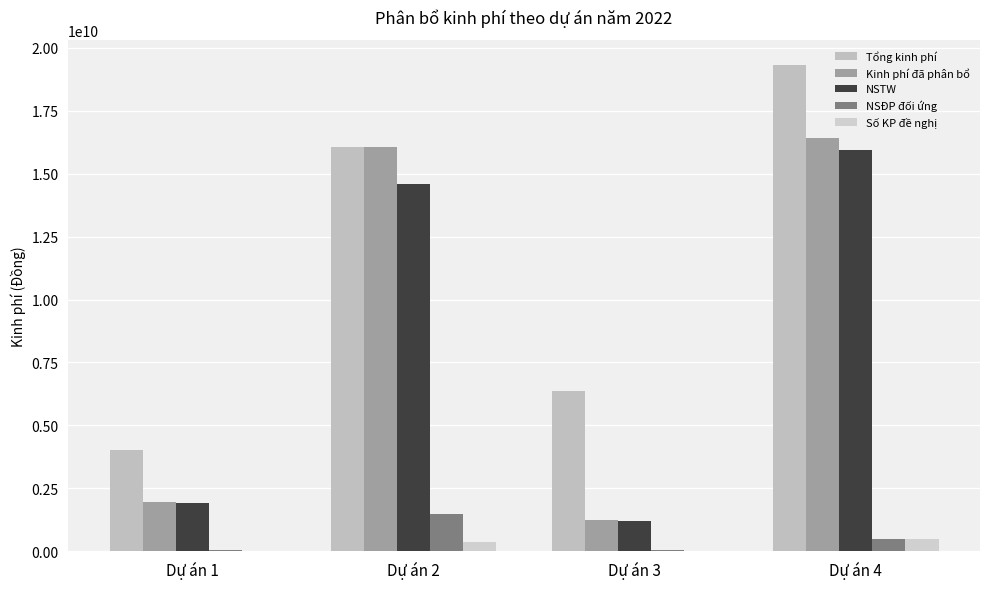

The value of NSĐP đối ứng at Dự án 1 is 58000000. True or false?

True